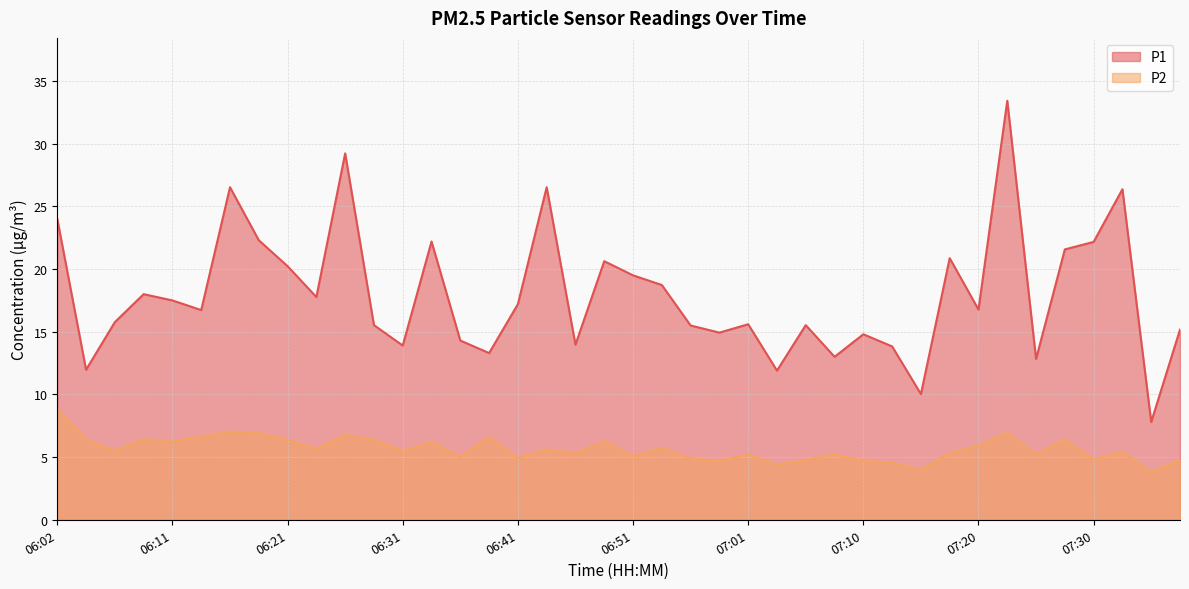

What is the difference between the maximum and minimum values in the P1 series?

25.6